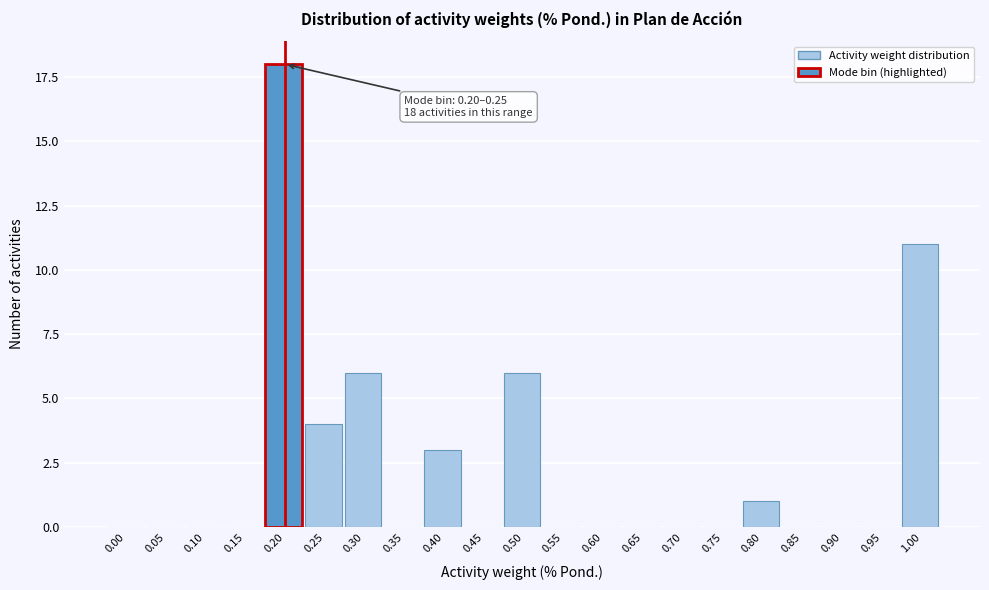

Reading left to right, what are all the values shown in this chart?

0.00=0	0.05=0	0.10=0	0.15=0	0.20=18	0.25=4	0.30=6	0.35=0	0.40=3	0.45=0	0.50=6	0.55=0	0.60=0	0.65=0	0.70=0	0.75=0	0.80=1	0.85=0	0.90=0	0.95=0	1.00=11